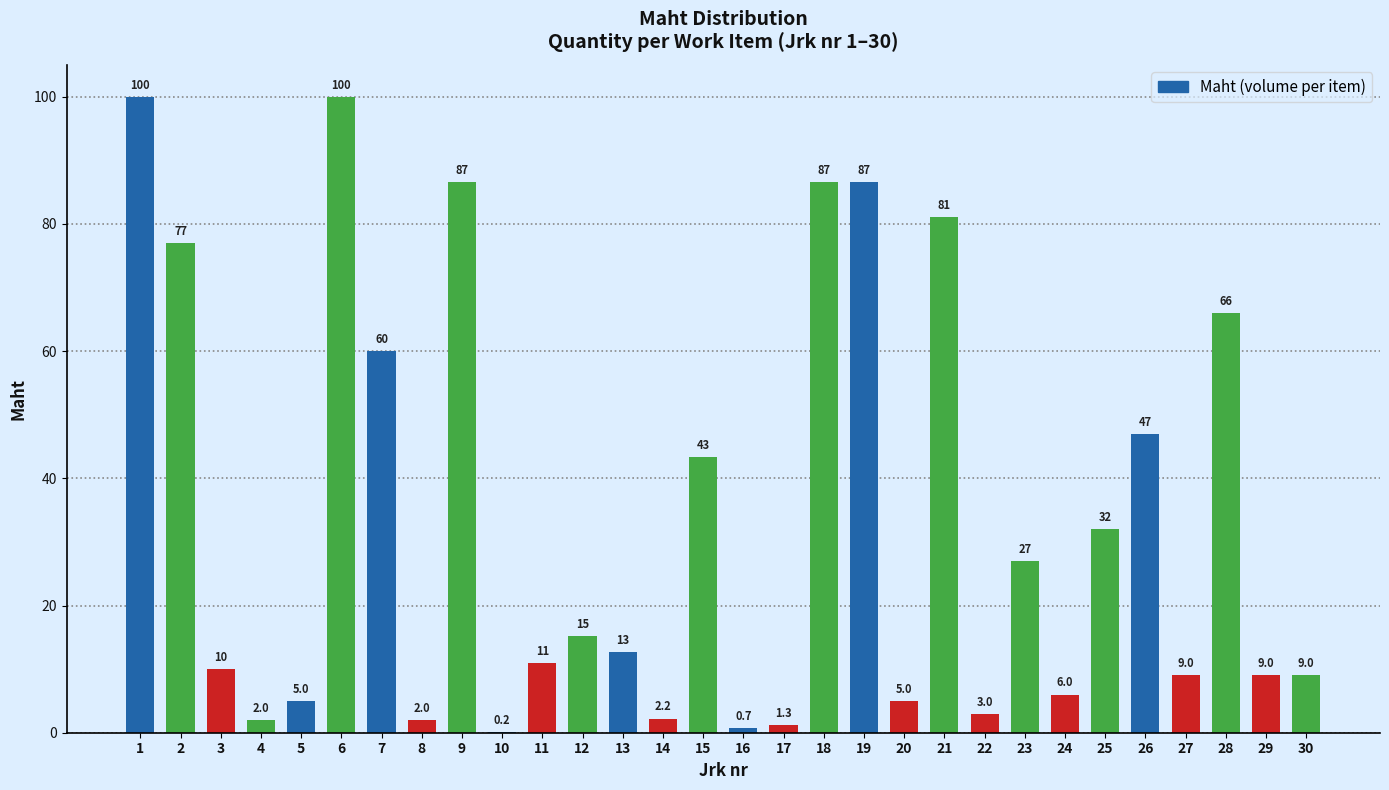

Reading left to right, what are all the values shown in this chart?

1=100.0	2=77.0	3=10.0	4=2.0	5=5.0	6=100.0	7=60.0	8=2.0	9=86.6	10=0.2	11=10.9	12=15.2	13=12.7	14=2.2	15=43.4	16=0.7	17=1.3	18=86.6	19=86.6	20=5.0	21=81.0	22=3.0	23=27.0	24=6.0	25=32.0	26=47.0	27=9.0	28=66.0	29=9.0	30=9.0